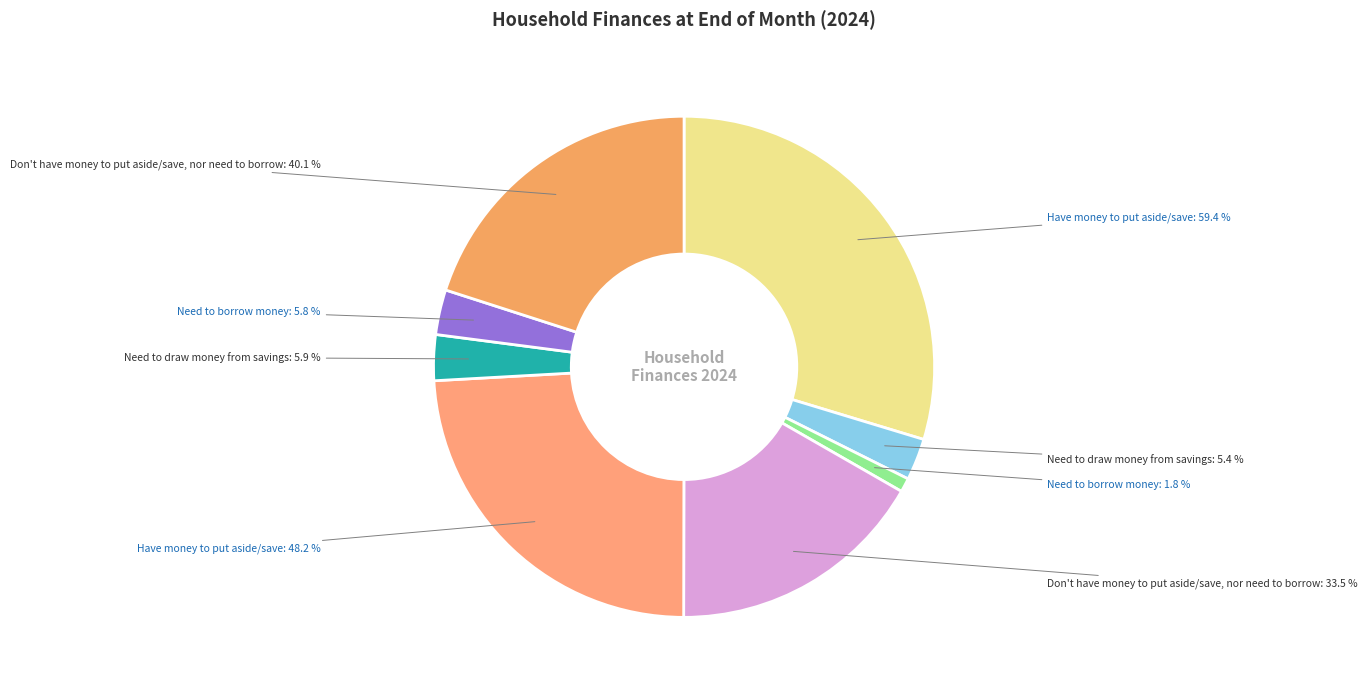

What percentage is the Need to draw money from savings (Rented or rent free) slice, to the nearest percent?

3%